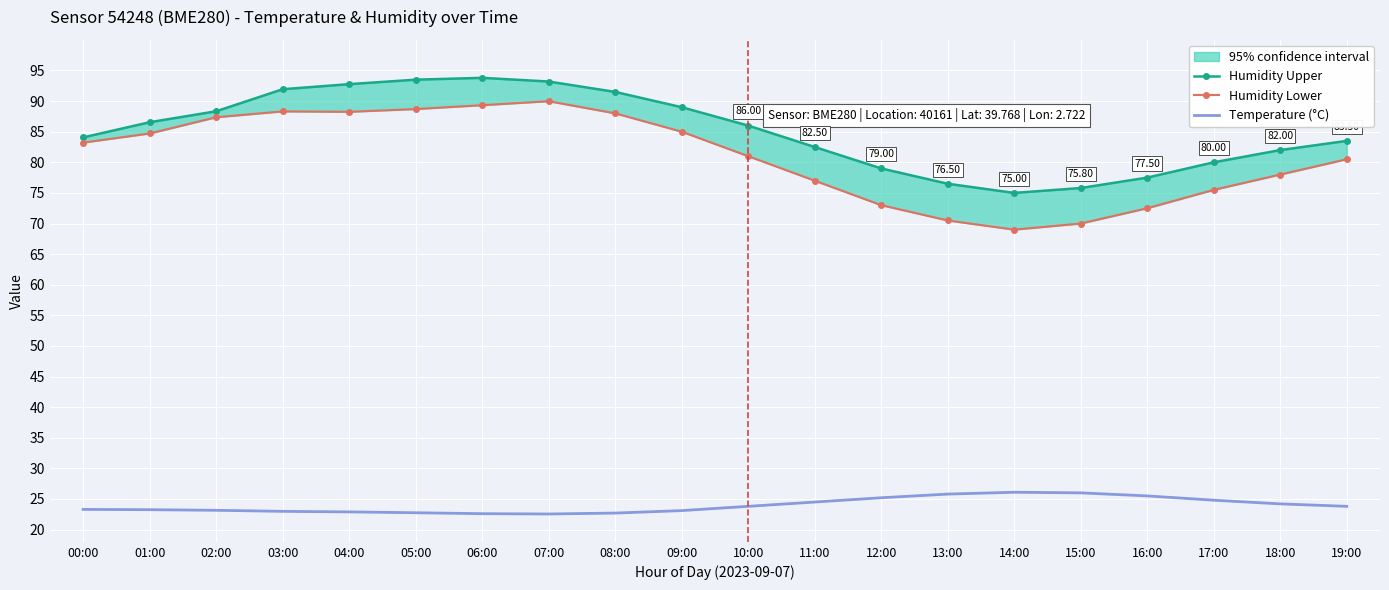

What is the sum of all Temperature (°C) values?

479.0